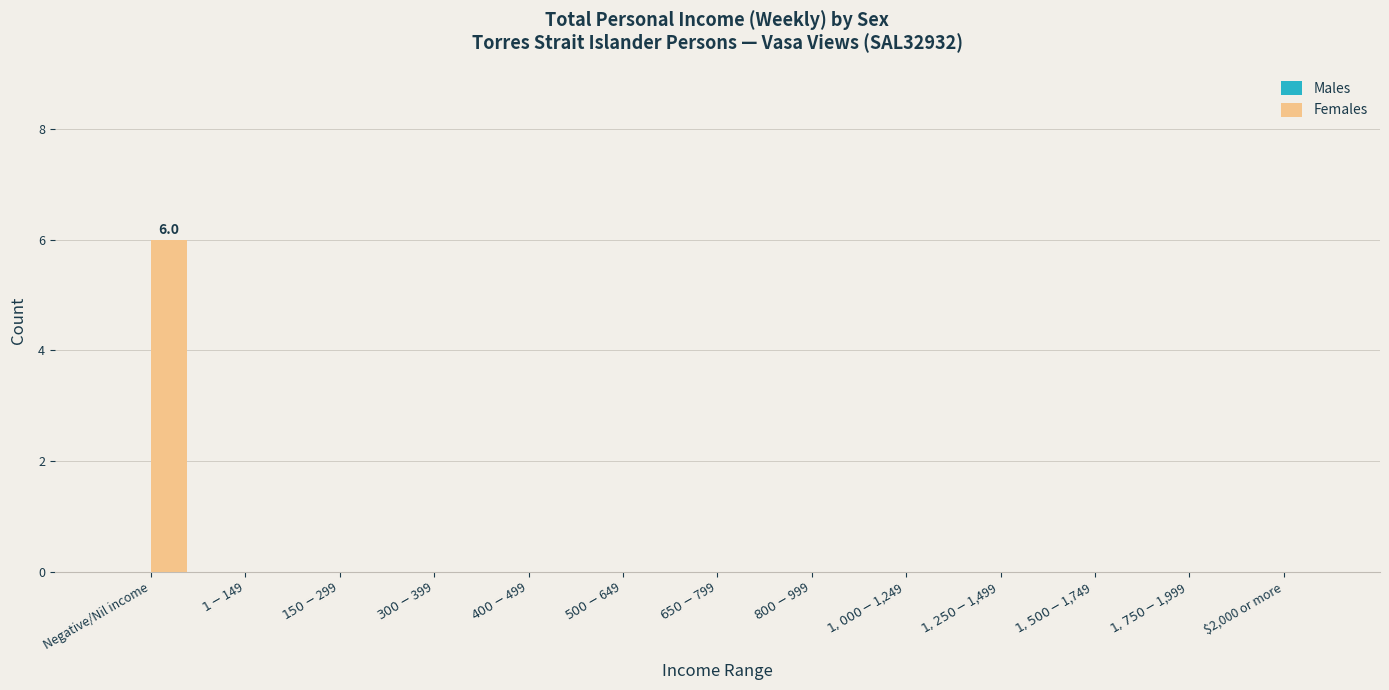

What is the maximum value shown in the chart?

6